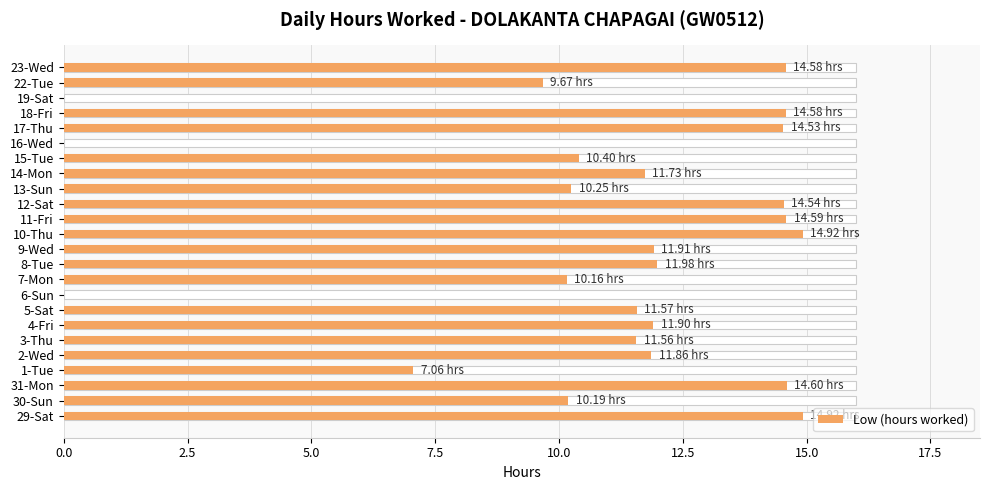

Reading left to right, list all the values displayed in this chart.

14.9	10.2	14.6	7.1	11.9	11.6	11.9	11.6	0.0	10.2	12.0	11.9	14.9	14.6	14.5	10.2	11.7	10.4	0.0	14.5	14.6	0.0	9.7	14.6